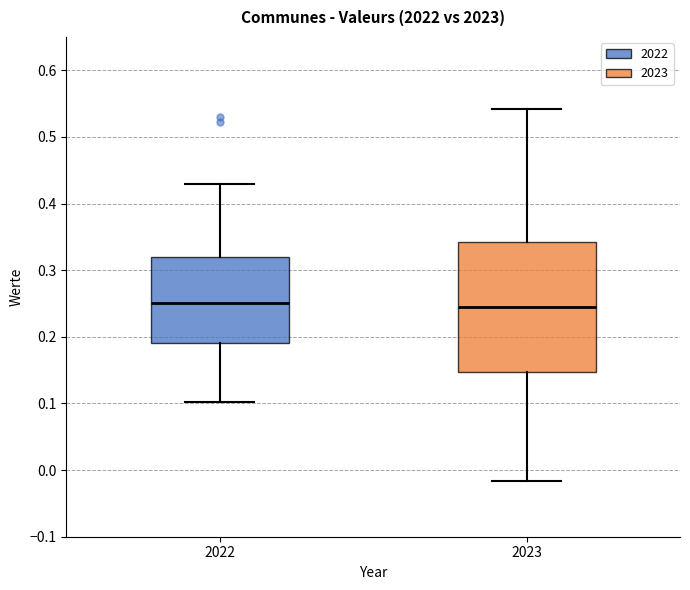

Reading left to right, read every box against the y-axis: the position of its median line, the range the box covers, and the ends of its whiskers. The values are not printed on the chart, so give them approximately, as read against the axis.

2022: median 0.25, box 0.19 to 0.32, whiskers 0.10 to 0.43
2023: median 0.24, box 0.15 to 0.34, whiskers -0.02 to 0.54